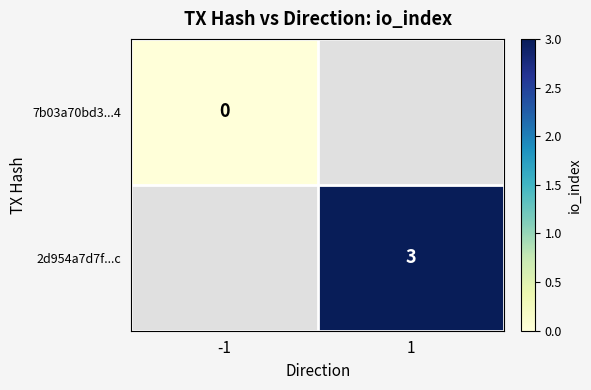

The value of 2d954a7d7f...c at 1 is 3. True or false?

True